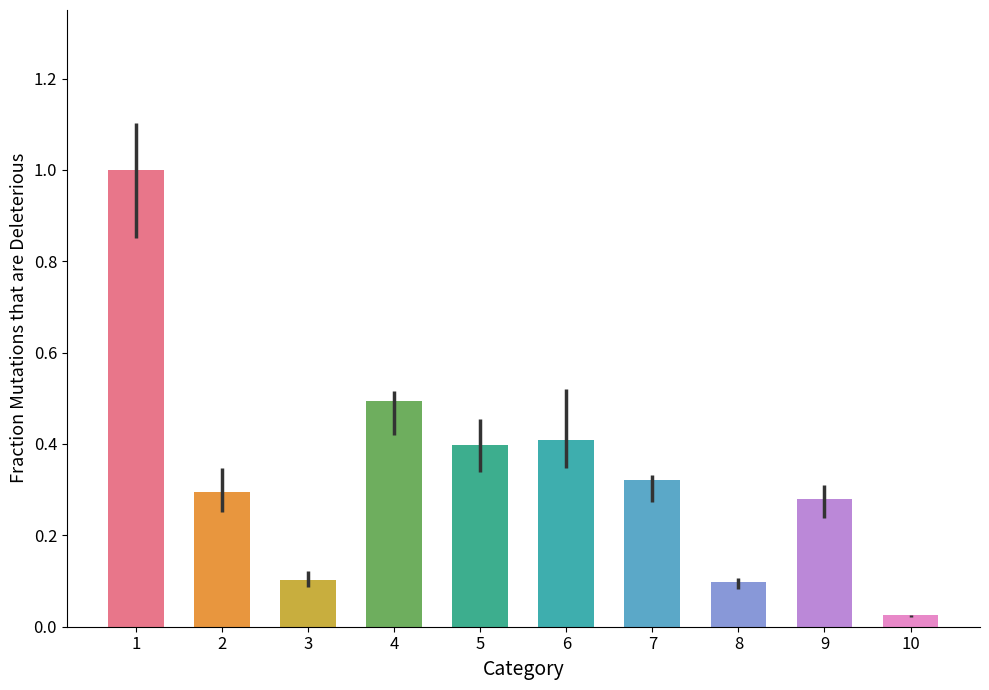

Between 2 and 3, which is larger?

2